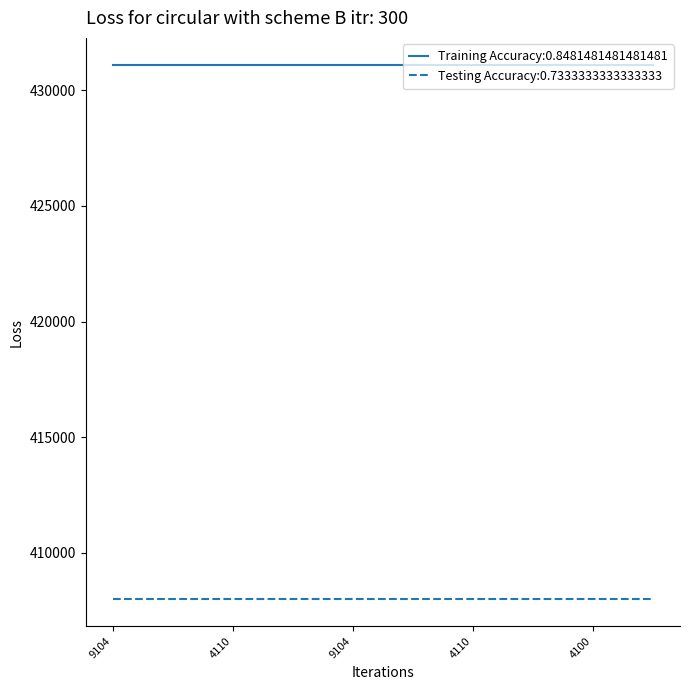

What is the maximum value for Training Accuracy:0.8481481481481481?

431105.1